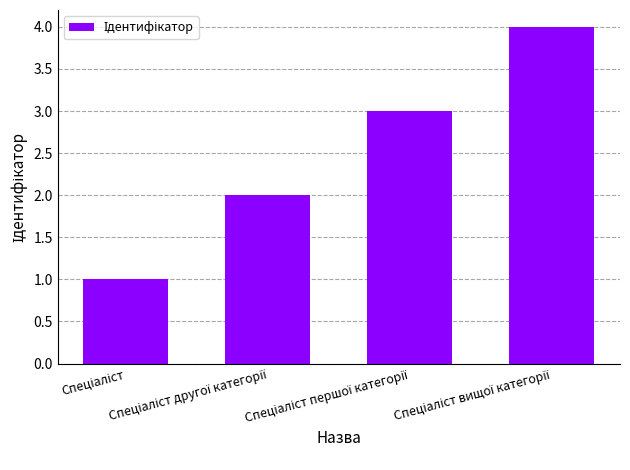

What is the value of the 3rd bar from the left?

3